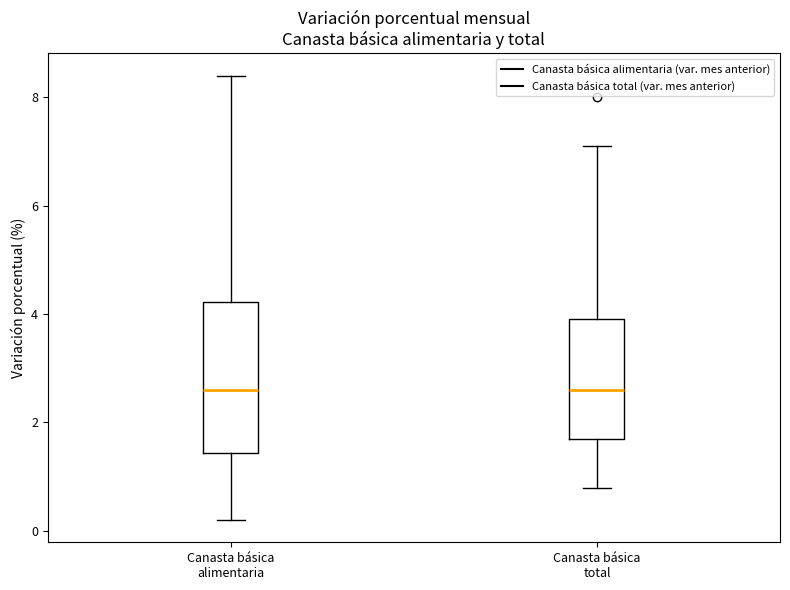

Reading left to right, transcribe this box plot: for each box, give where its median line is, the range the box spans, and where its two whiskers end, as read against the y-axis. The values are not printed on the chart, so give them approximately, as read against the axis.

Canasta básica alimentaria: median 2.6, box 1.4 to 4.2, whiskers 0.2 to 8.4
Canasta básica total: median 2.6, box 1.8 to 4.0, whiskers 0.8 to 7.2